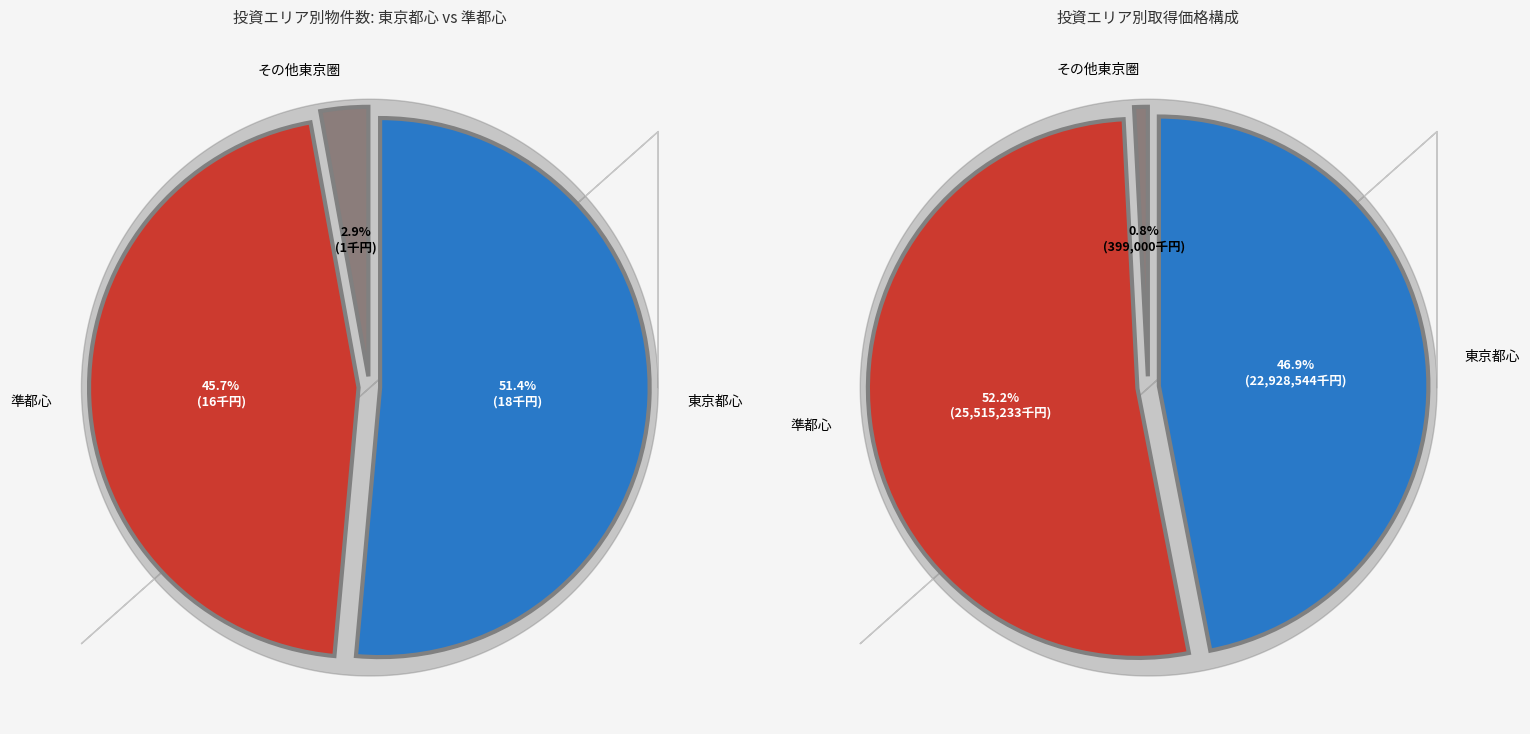

What portion of the pie excludes 東京都心?

48.6%